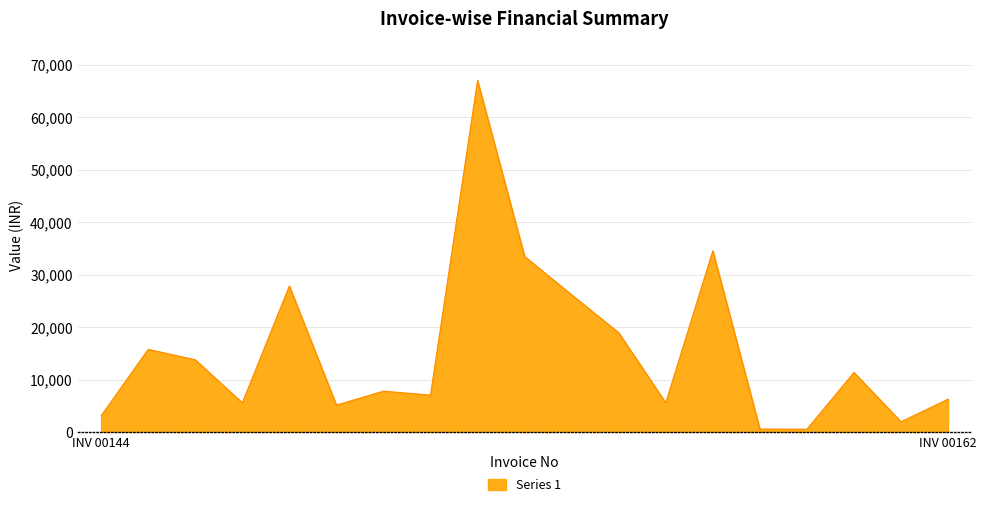

What is the greatest value displayed?

67043.2